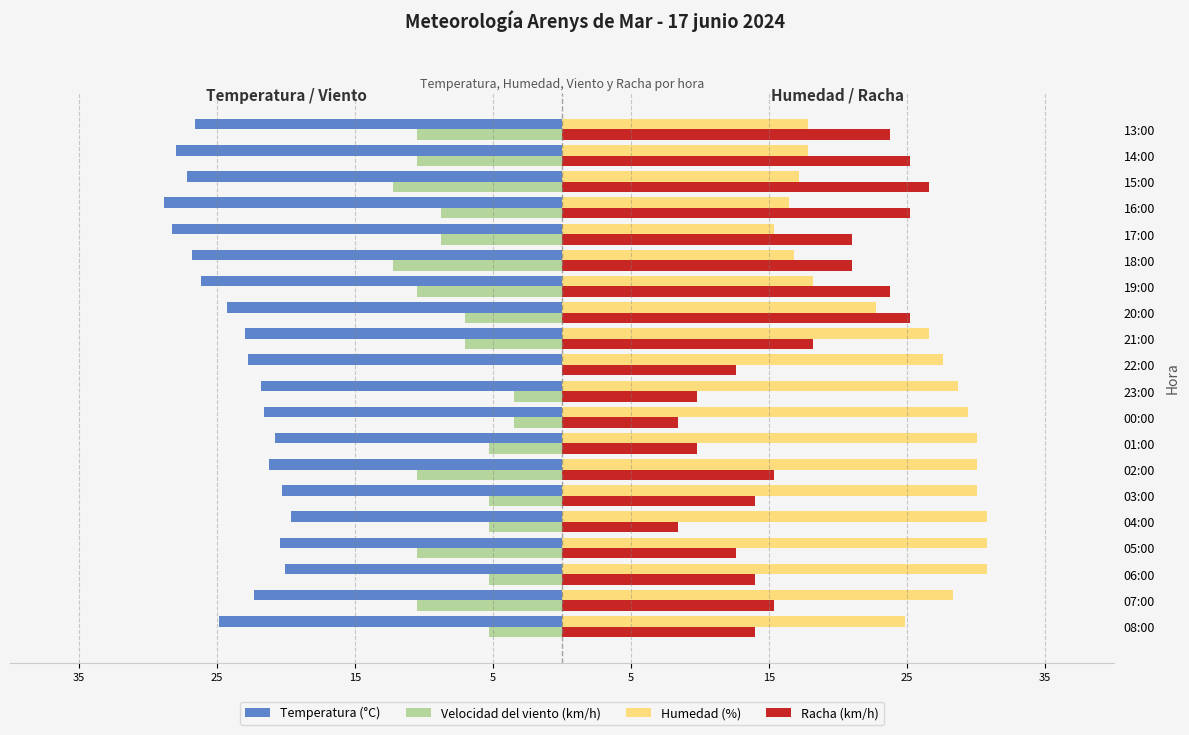

What is the sum of all Temperatura (°C) values?

-474.7